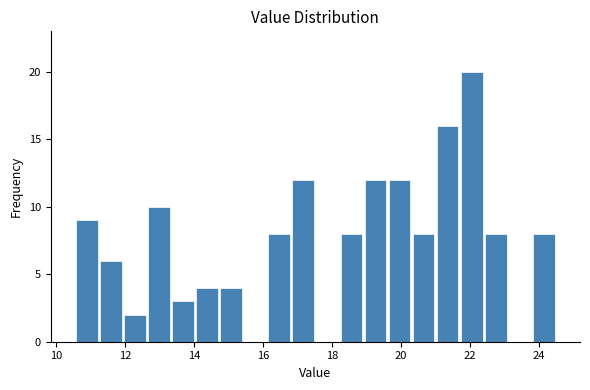

Around what value on the x-axis is the tallest bar? Give the approximate position of its centre, as read against the axis.

22.0